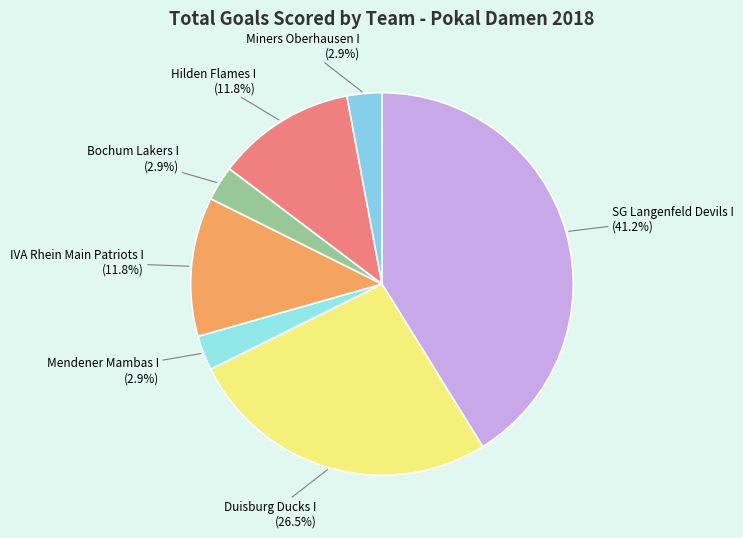

Rank the categories by value from highest to lowest.

SG Langenfeld Devils I, Duisburg Ducks I, IVA Rhein Main Patriots I, Hilden Flames I, Mendener Mambas I, Bochum Lakers I, Miners Oberhausen I